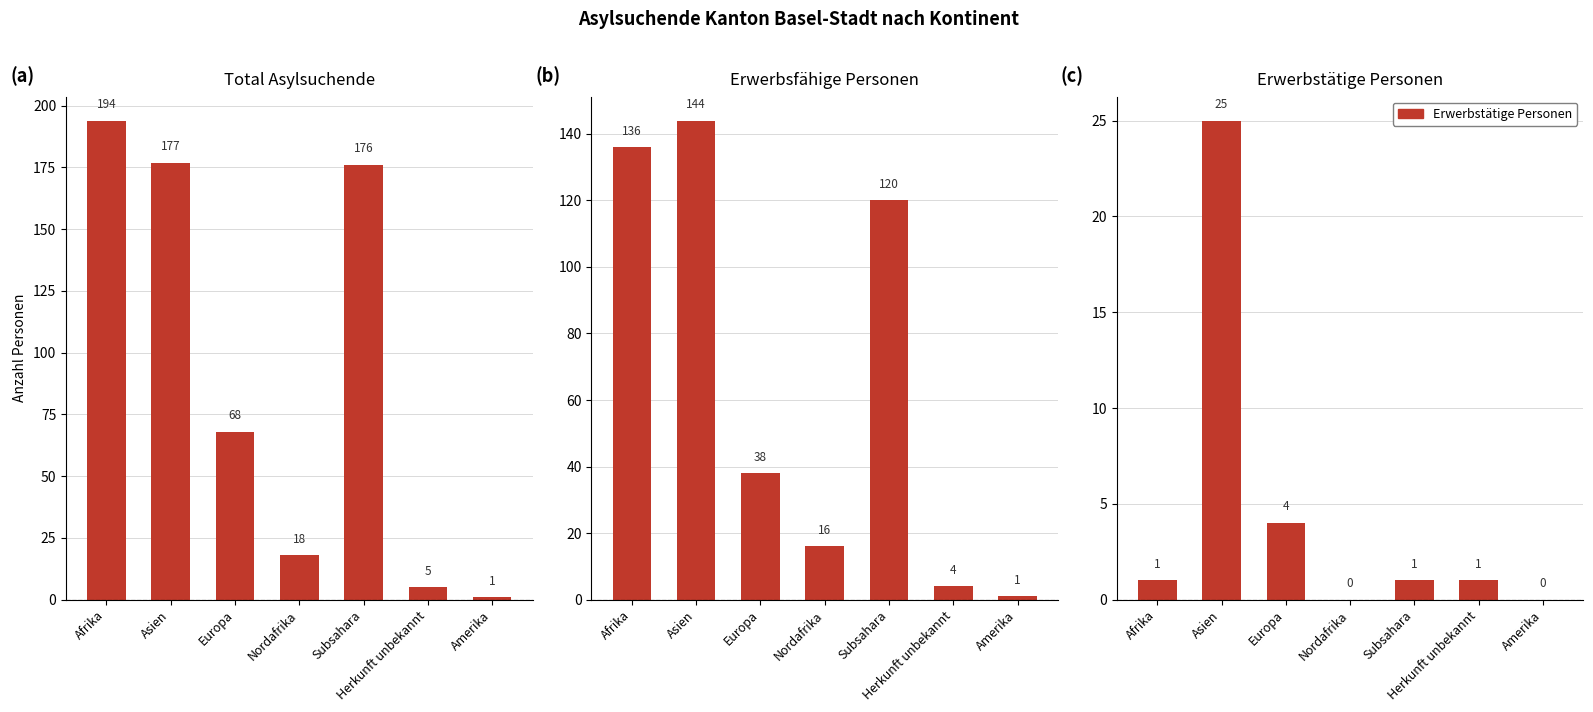

What is the average value of the Total Asylsuchende series?

91